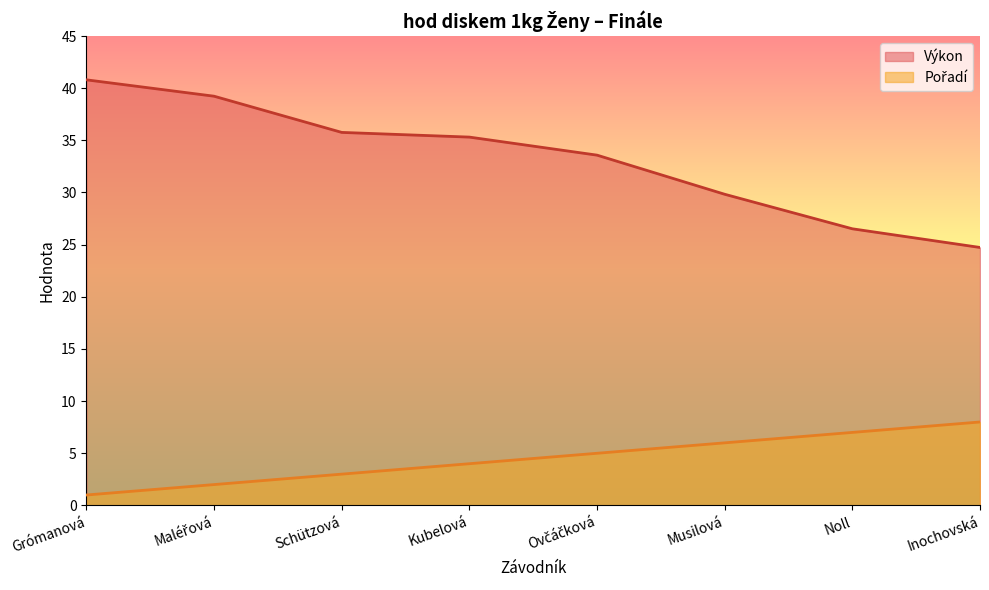

How many data points does each series have?

8